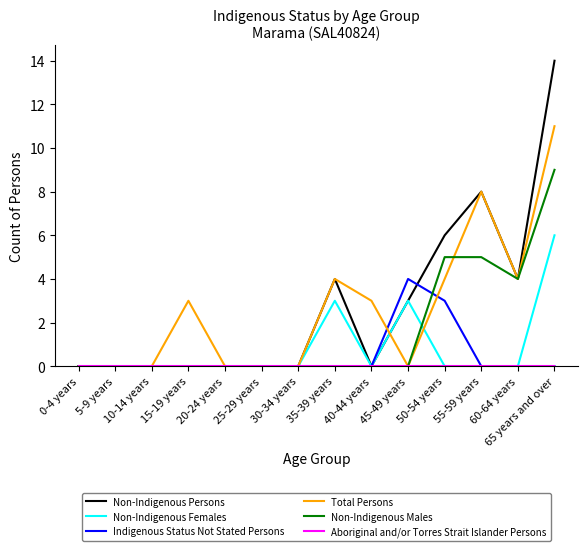

How many lines are shown in the chart?

6